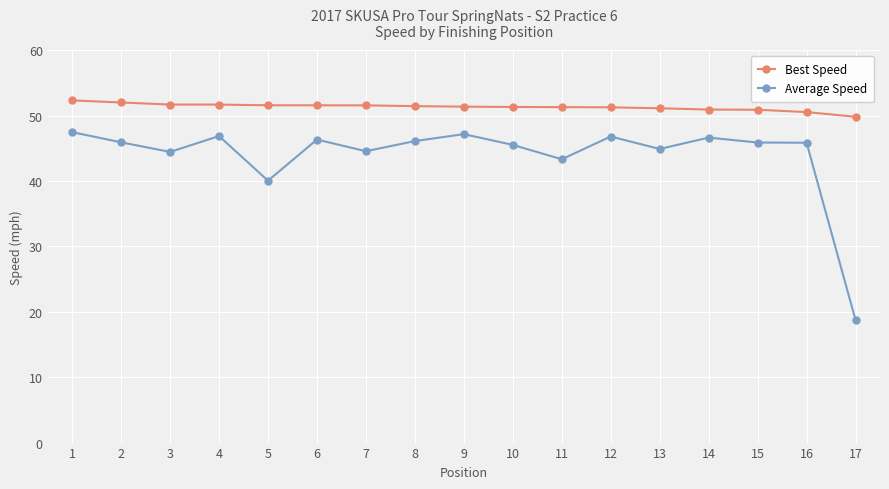

Is it true that Average Speed equals 45.9 at 2?

True